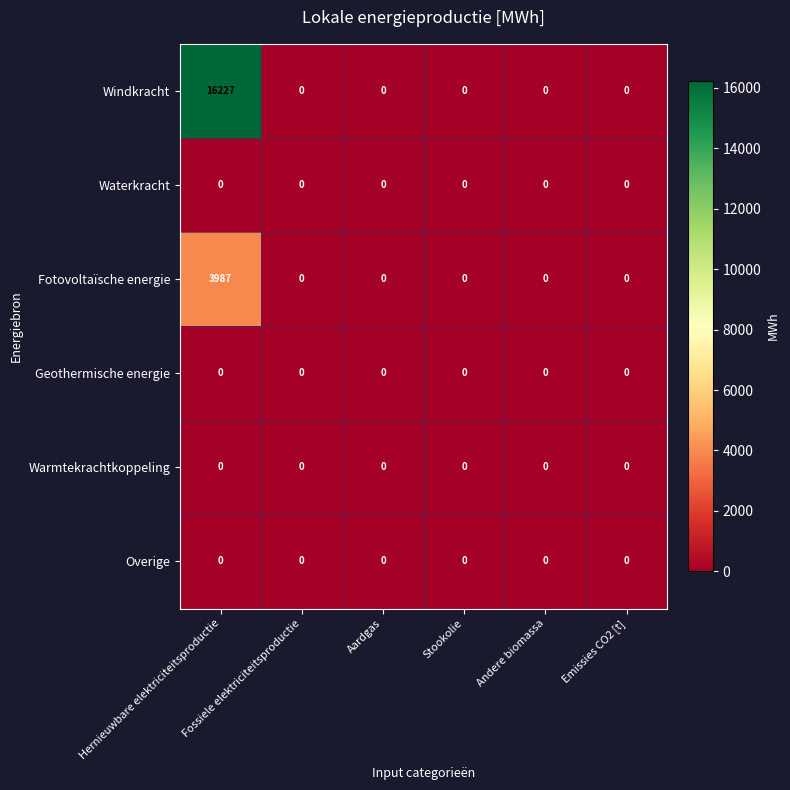

What is the sum of all Fotovoltaïsche energie values?

3987